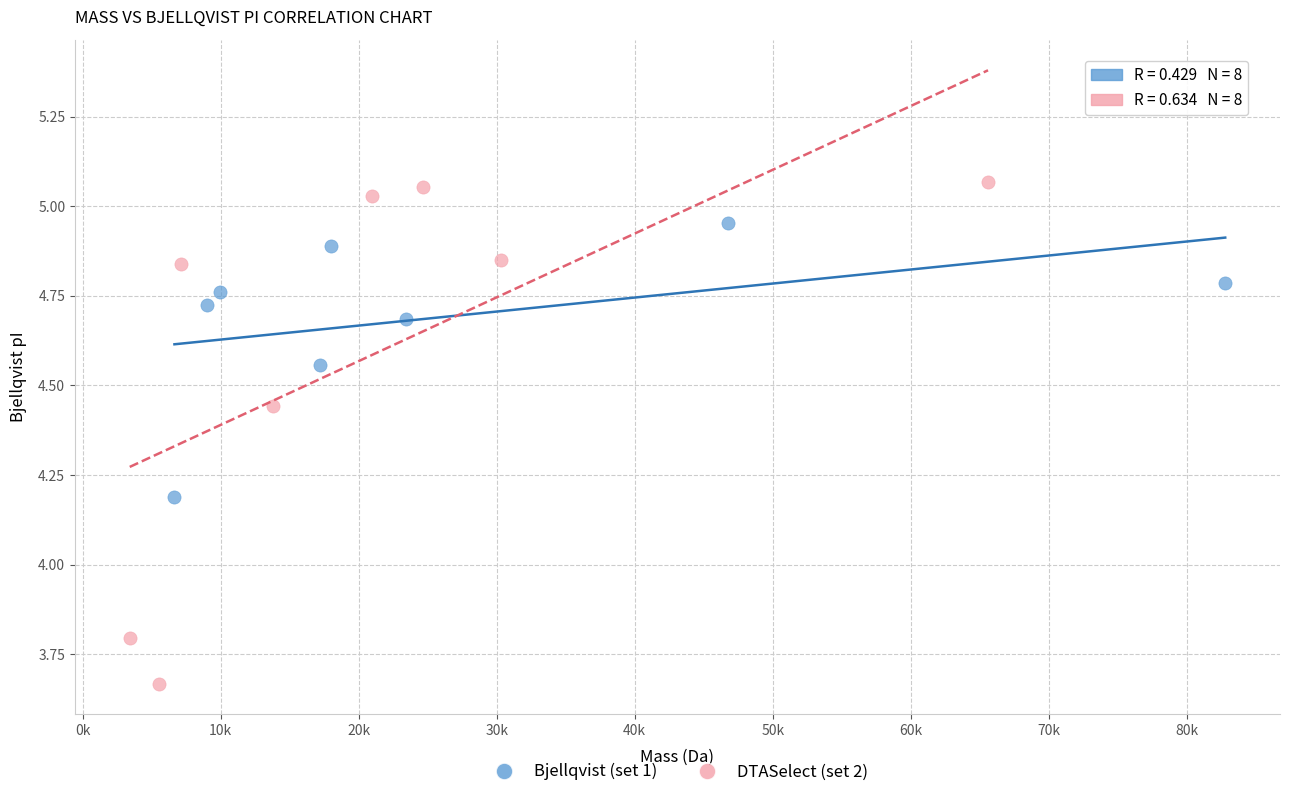

What are all the series names shown in the legend?

Bjellqvist (set 1), DTASelect (set 2)